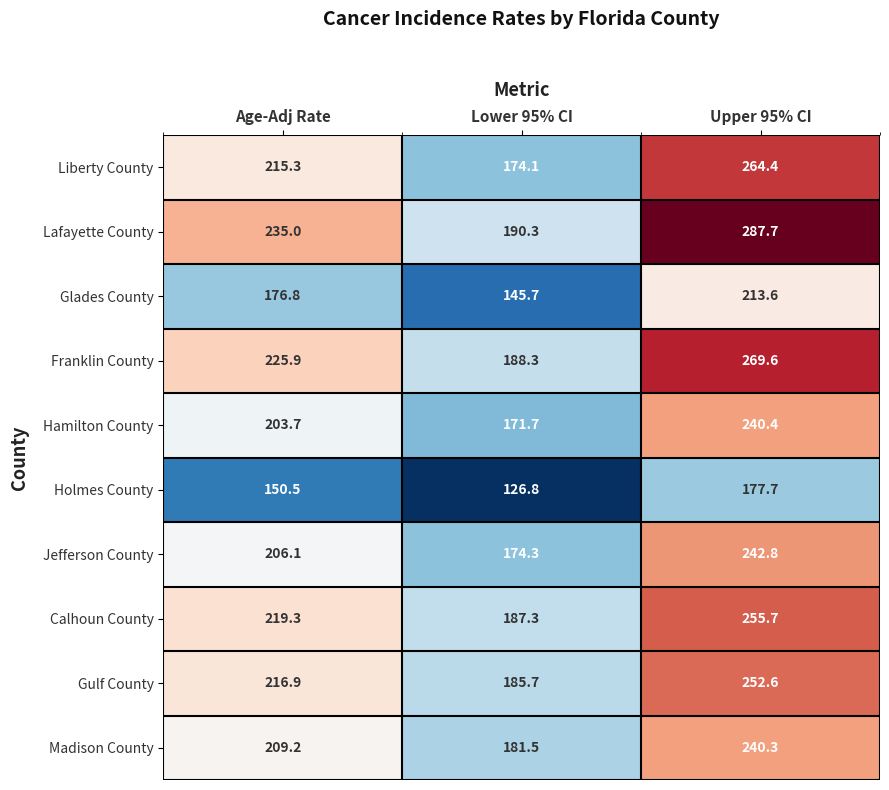

Between Lower 95% CI and Upper 95% CI, which series saw the biggest shift?

Lafayette County